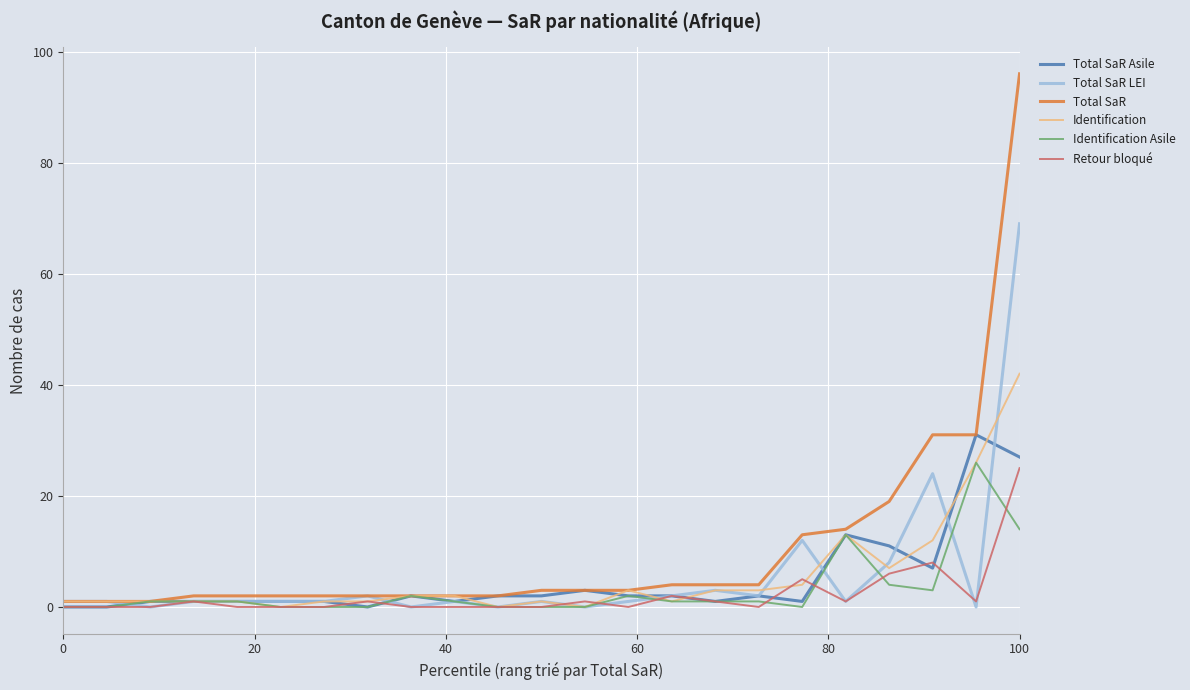

Which series has the largest total across all categories?

Total SaR